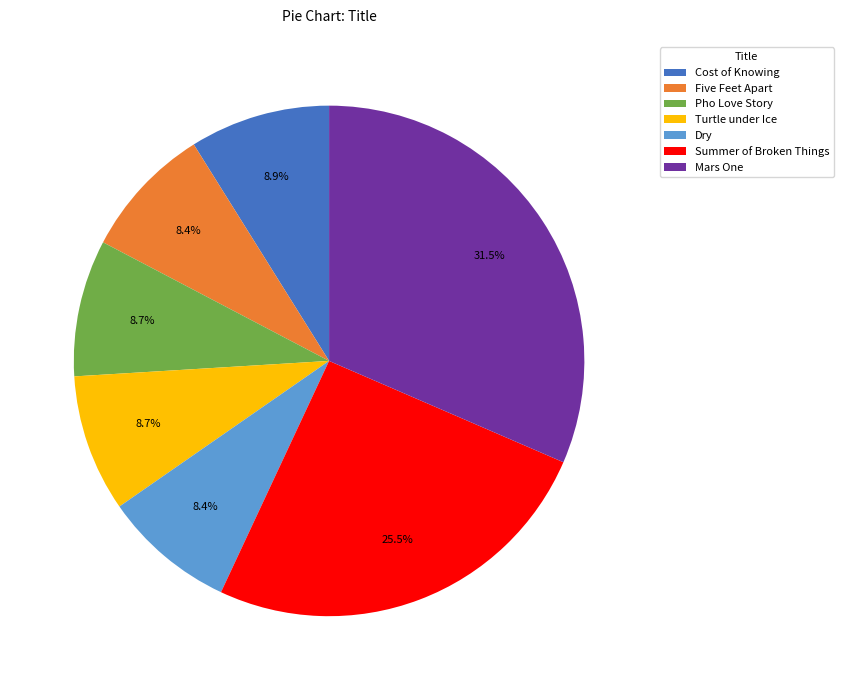

How many segments does this pie chart have?

7